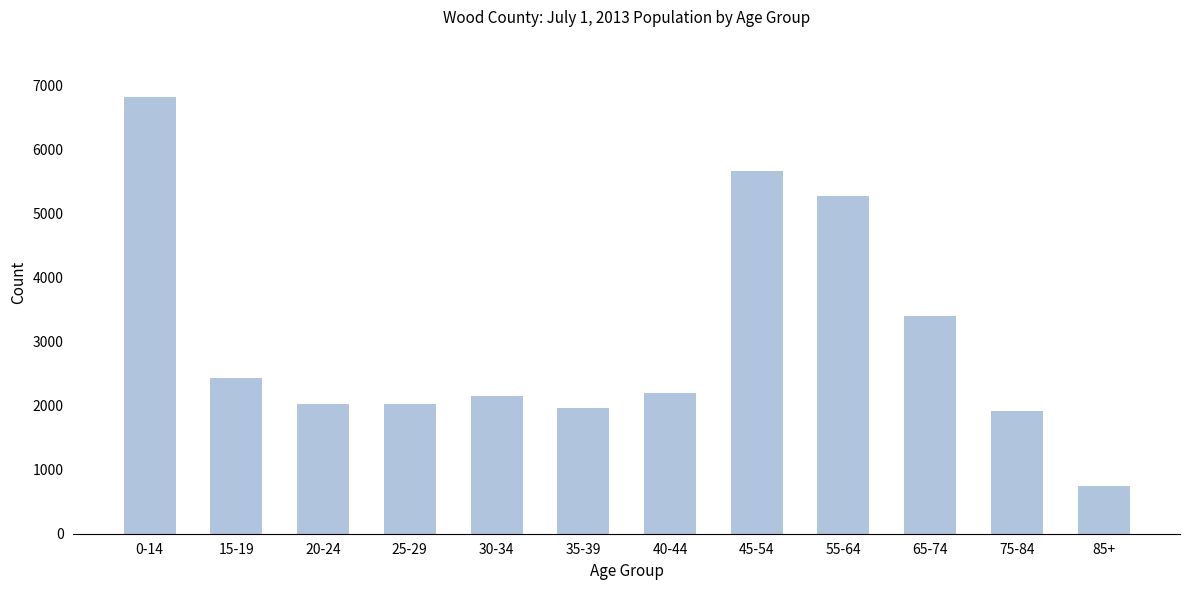

At which category does the chart reach its peak across all series?

0-14